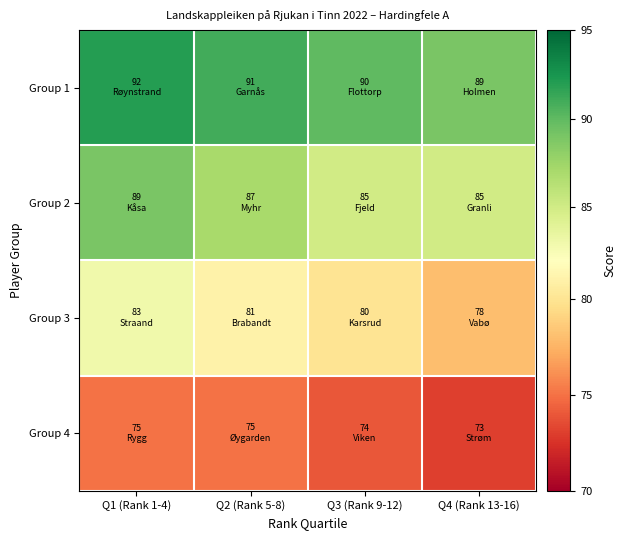

List the series in order of their overall mean, lowest first.

Group 4, Group 3, Group 2, Group 1